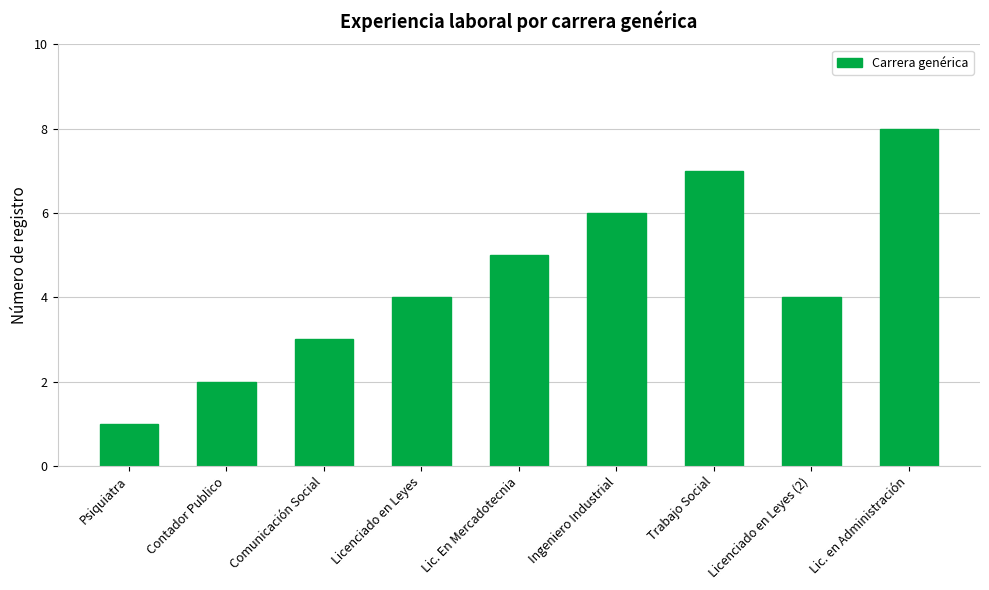

How many bars are there in total?

9